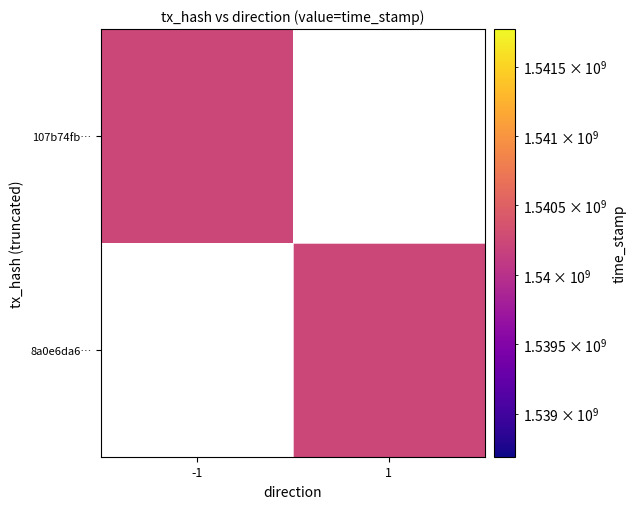

Is it true that 8a0e6da6b4e9be3ad7638b45a13a7a6bbde6b09 equals 1 at direction?

True